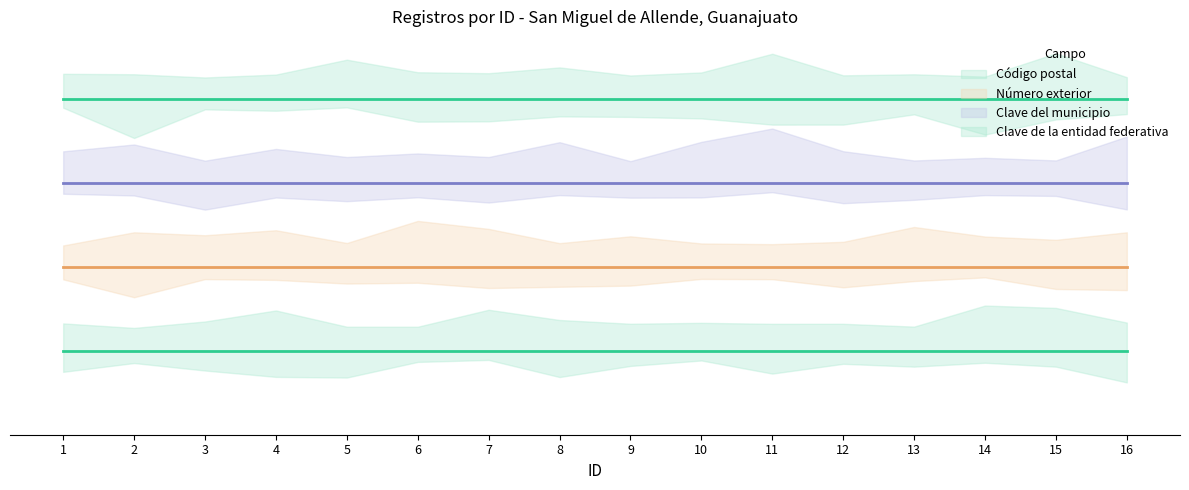

Which series has the widest spread of values?

Código postal (central)